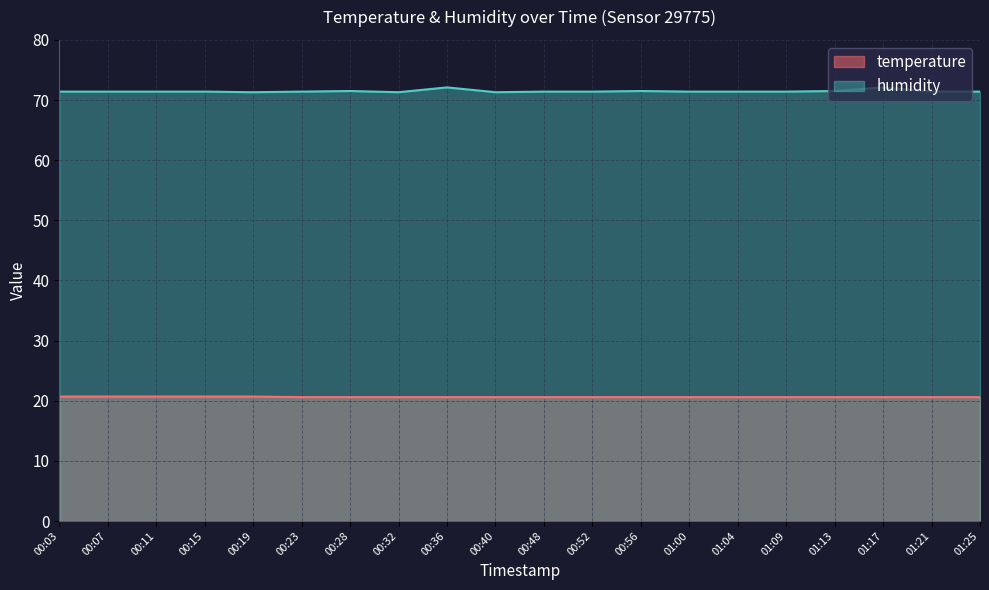

At which category is the sum across all series the highest?

00:36